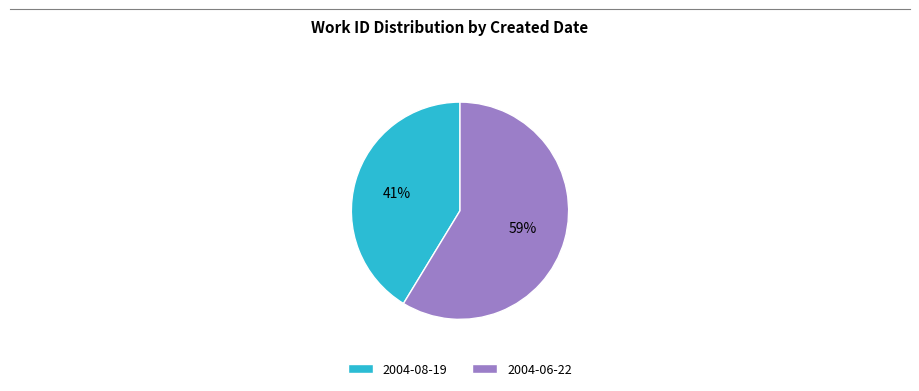

Which slice is the smallest?

2004-08-19